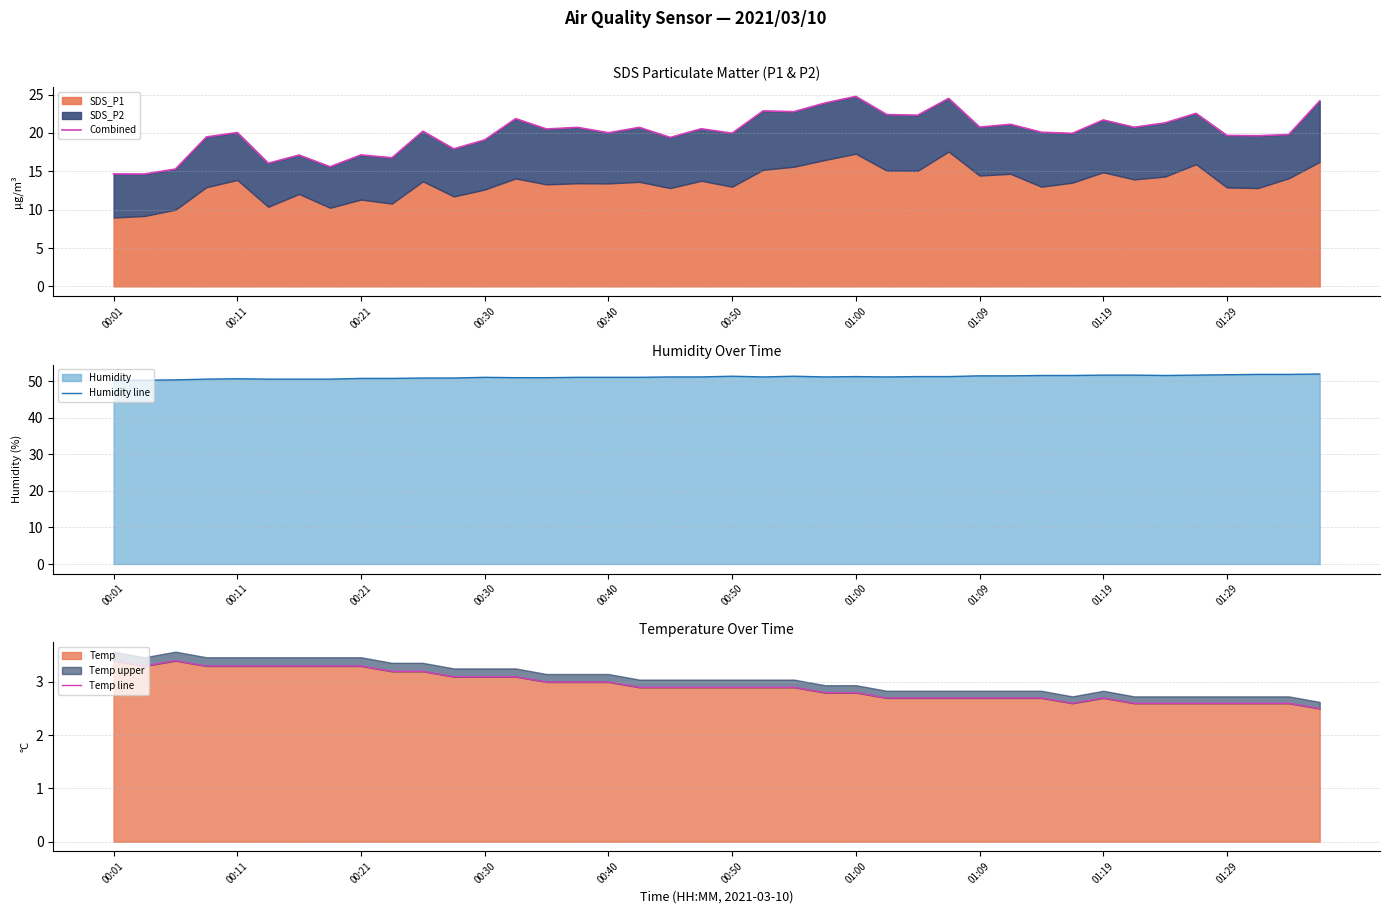

In Temp line, how many points are lower than both neighbors (excluding endpoints)?

2